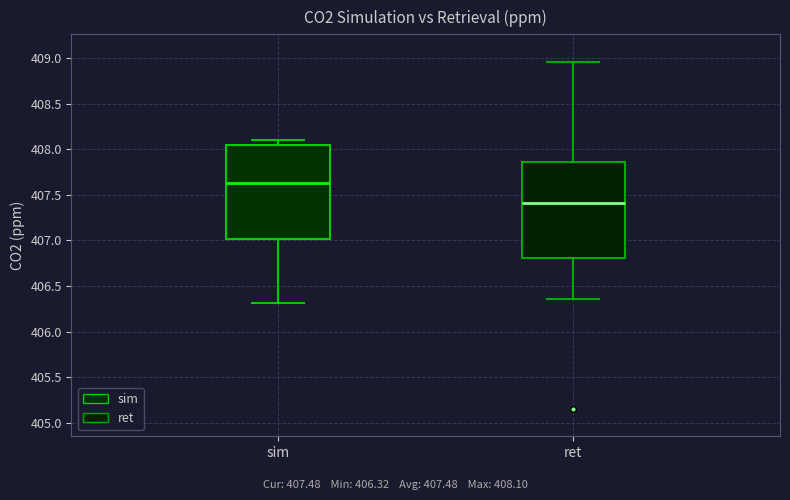

Which box's median line is the highest?

sim